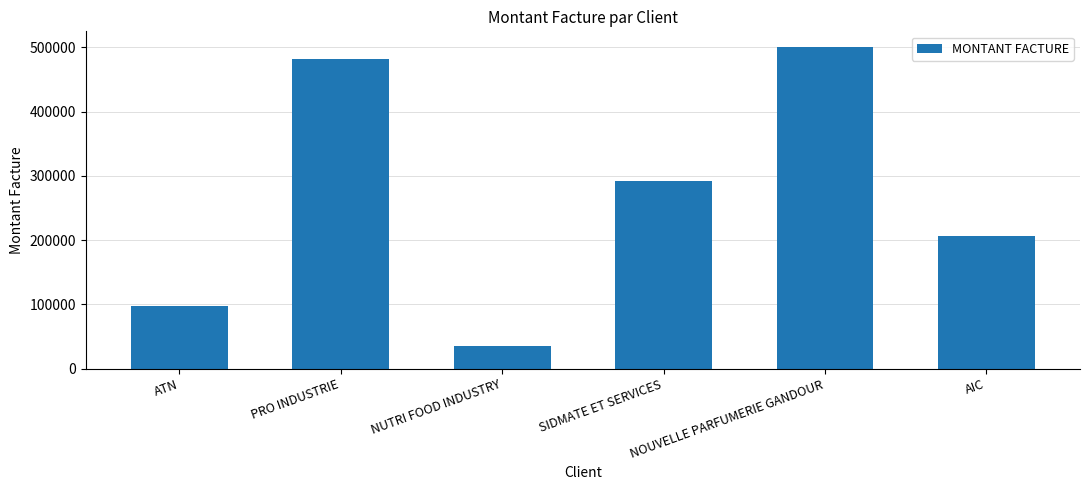

Reading left to right, transcribe all the data shown in this chart.

97647	481883	35046	291478	500038	207120